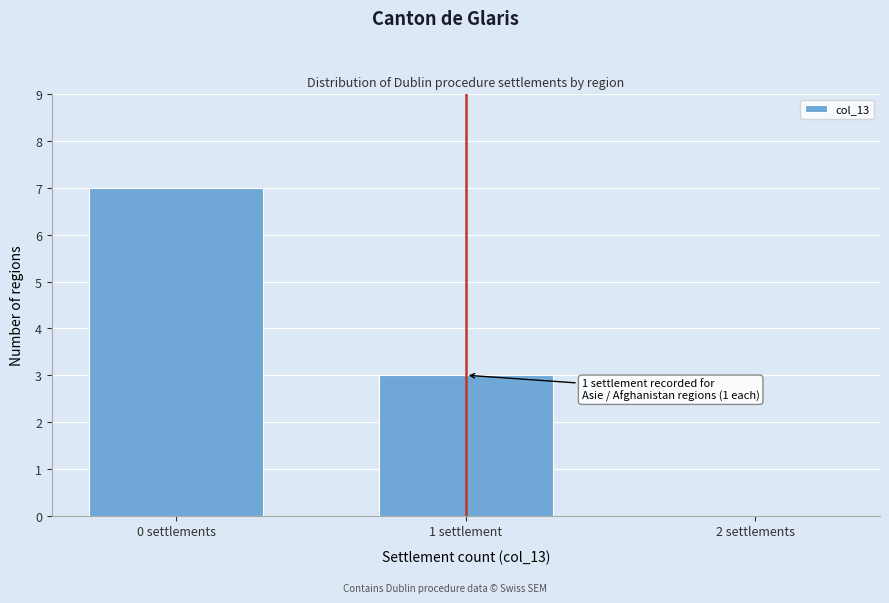

Reading right to left, transcribe all the data shown in this chart.

2 settlements=0	1 settlement=3	0 settlements=7